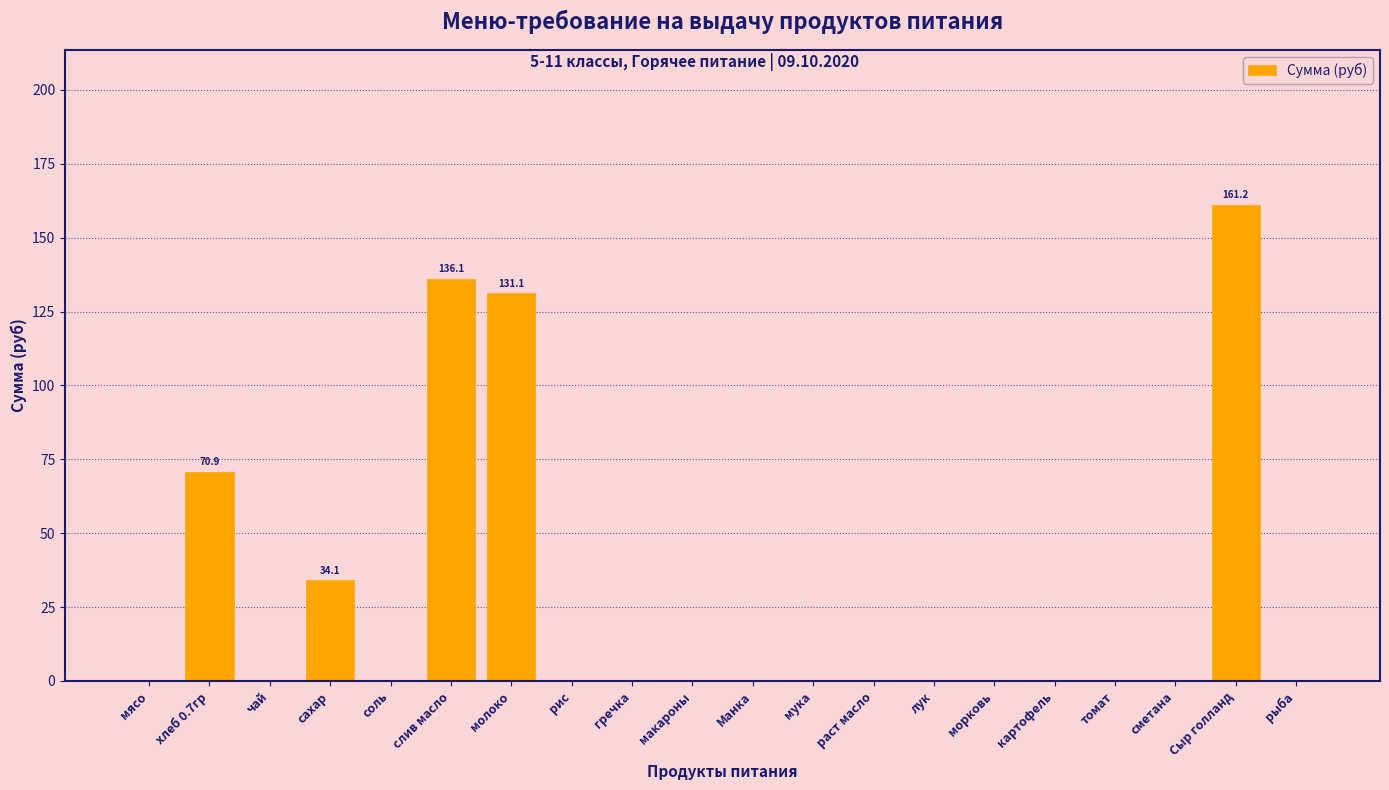

Reading left to right, what are all the values shown in this chart?

0.0	70.9	0.0	34.1	0.0	136.1	131.1	0.0	0.0	0.0	0.0	0.0	0.0	0.0	0.0	0.0	0.0	0.0	161.2	0.0